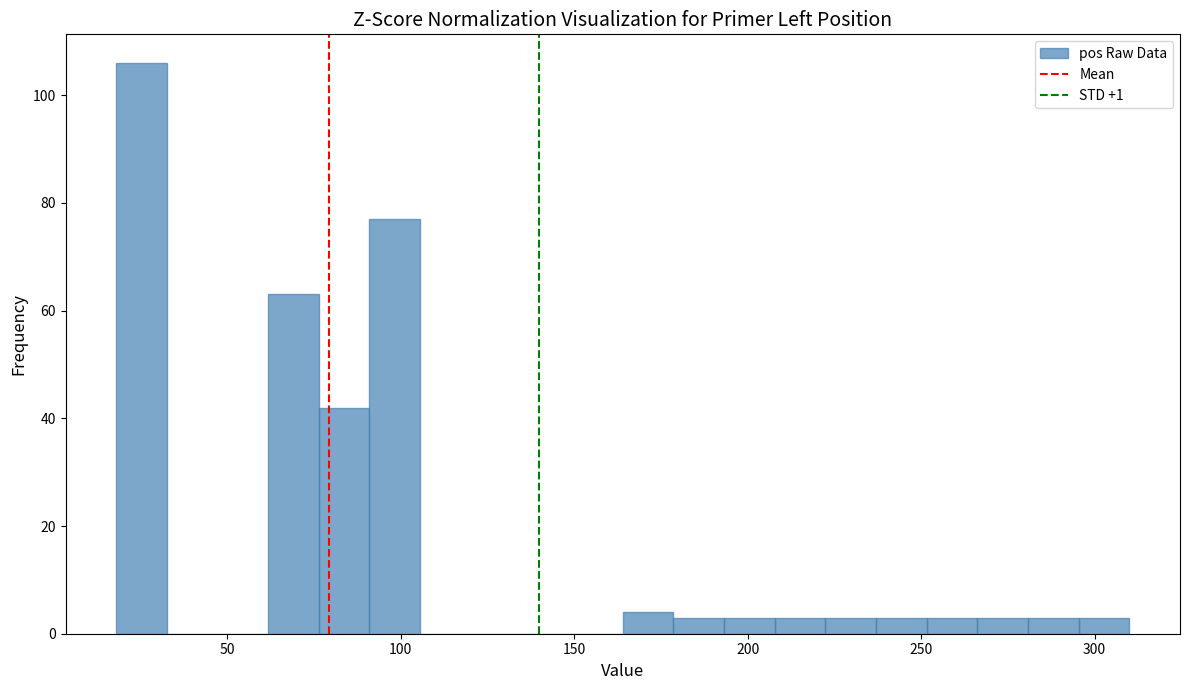

Read against the x-axis, roughly where is the centre of the tallest bar?

25